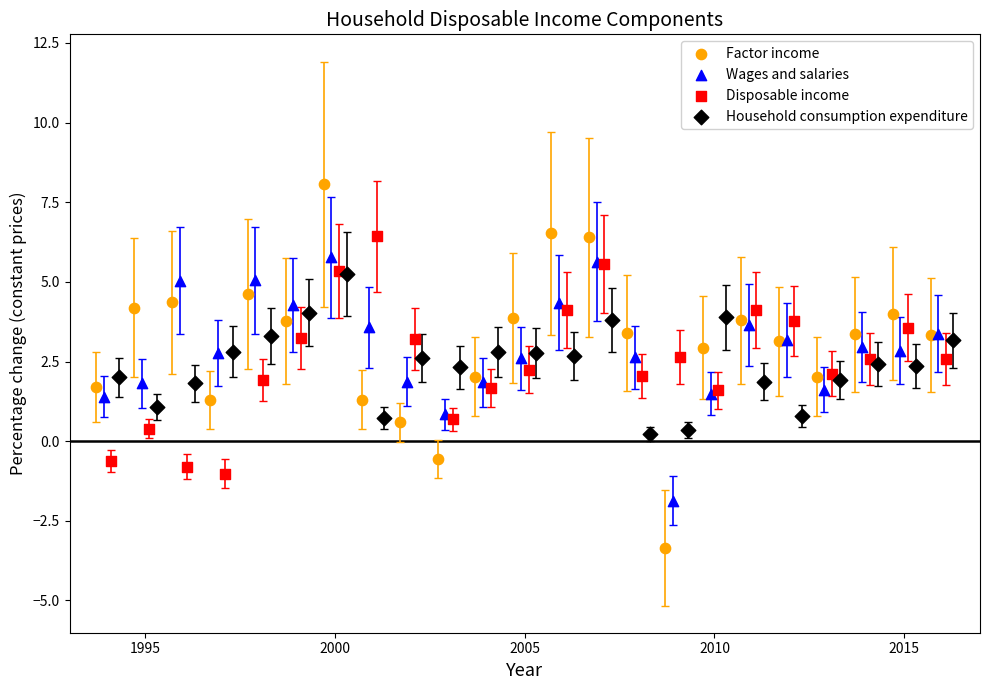

Which series has the largest Y range (max minus min)?

Factor income